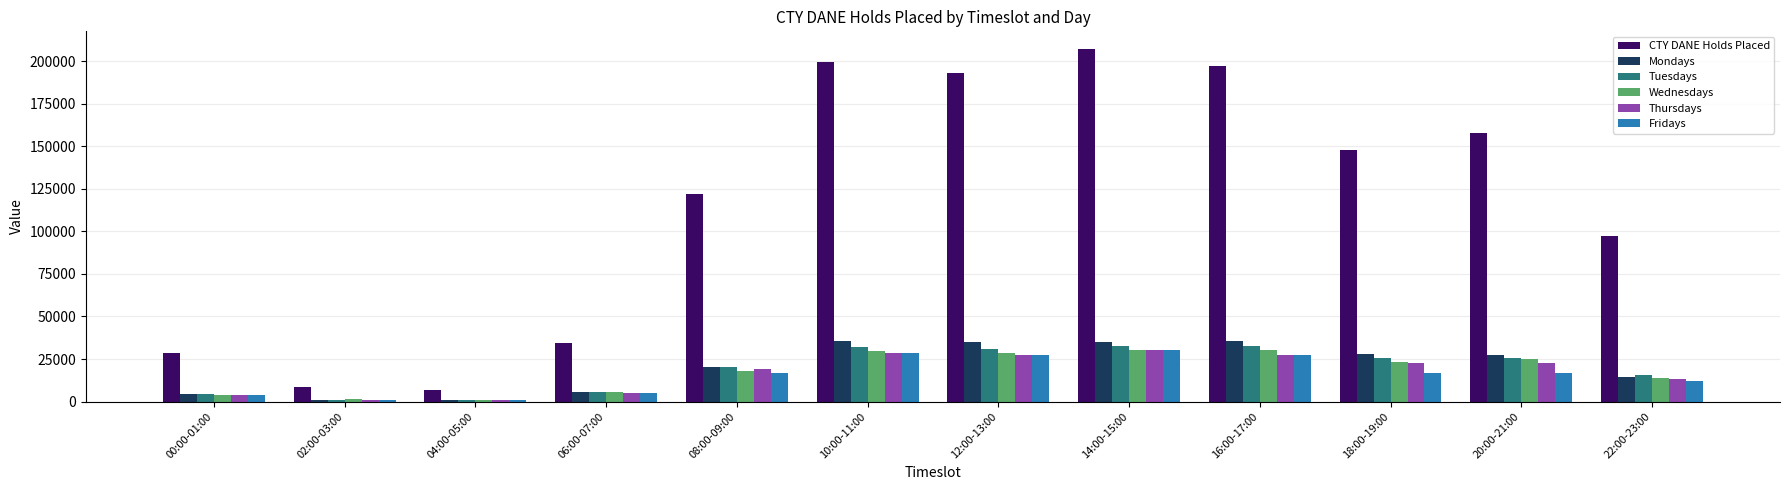

At how many categories does at least one series exceed 20609?

10